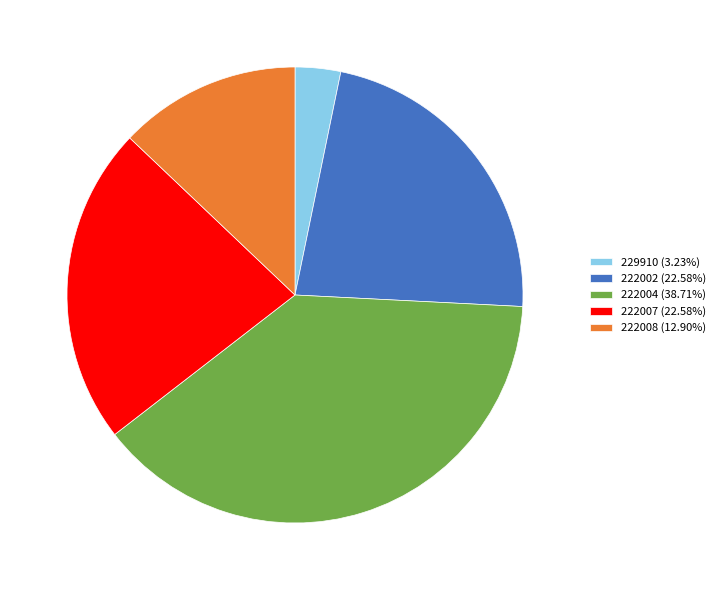

Count the number of slices in the pie.

5